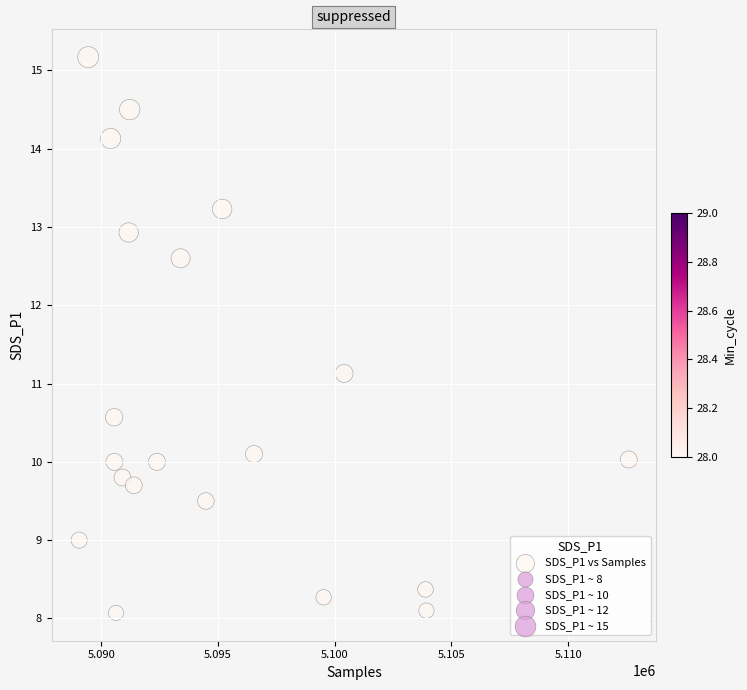

What is the range of Y values (max minus min)?

7.1